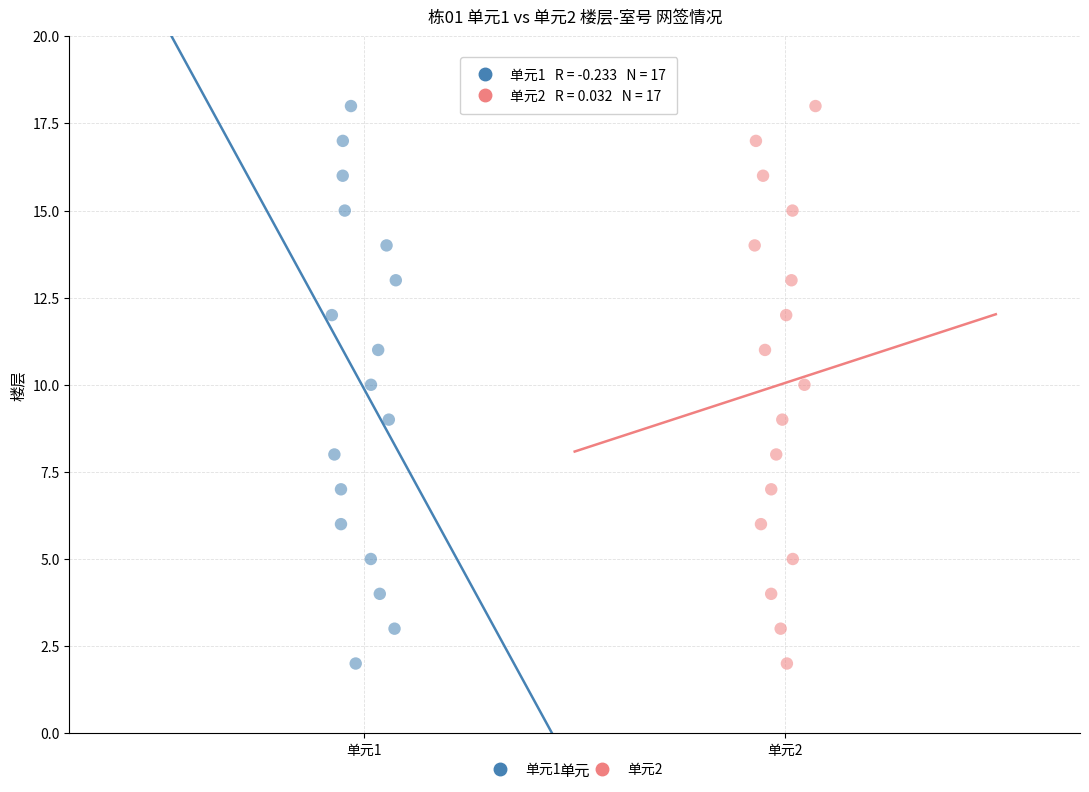

What are all the series names shown in the legend?

单元1, 单元2